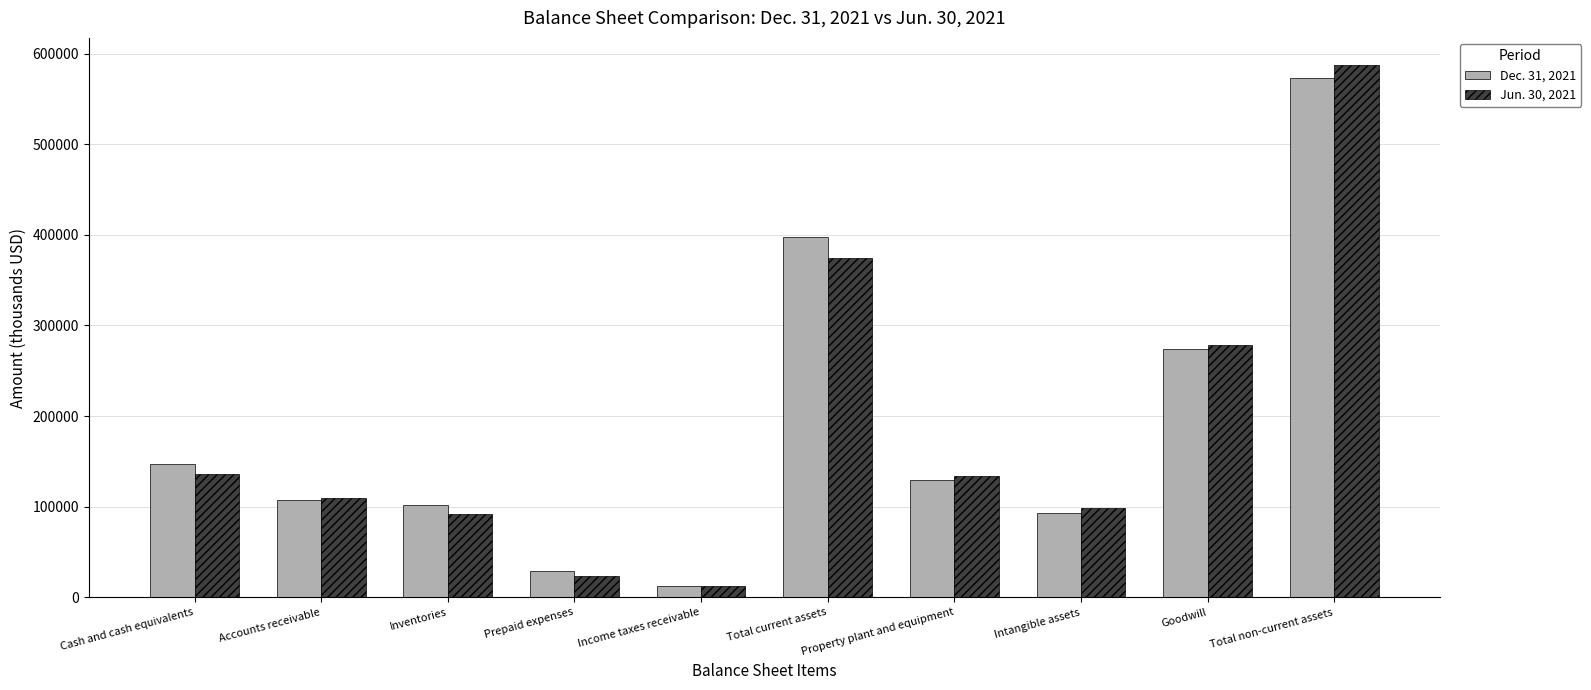

What is the smallest value displayed?

12025